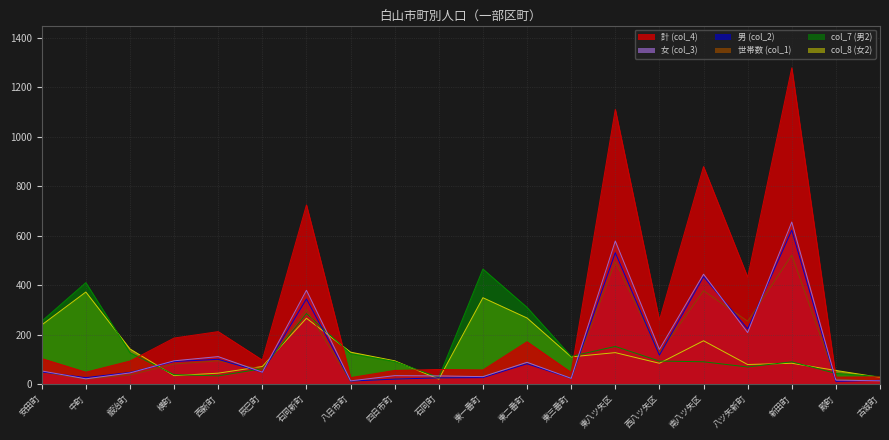

Is the value of 世帯数 (col_1) at 新田町 greater than the value of 女 (col_3) at 安田町?

Yes